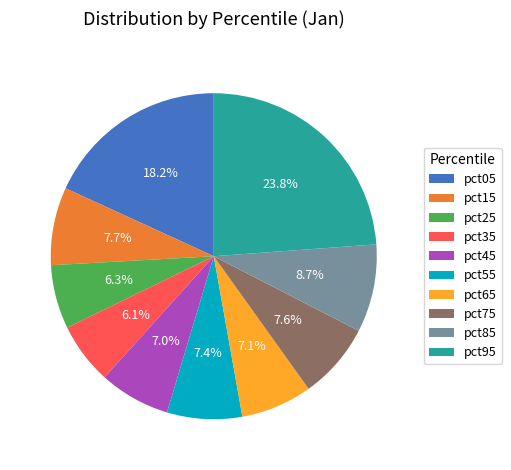

To the nearest percent, what percentage of the pie is pct05?

18%